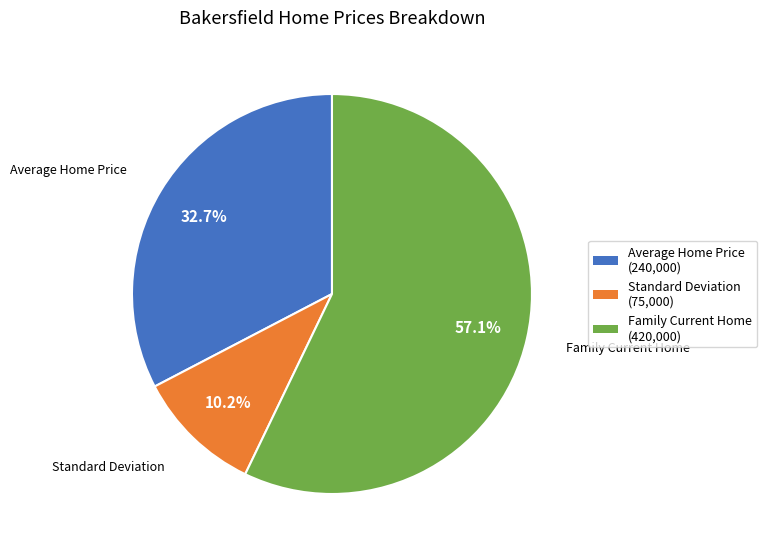

Combined, do Standard Deviation and Family Current Home account for over 50%?

Yes